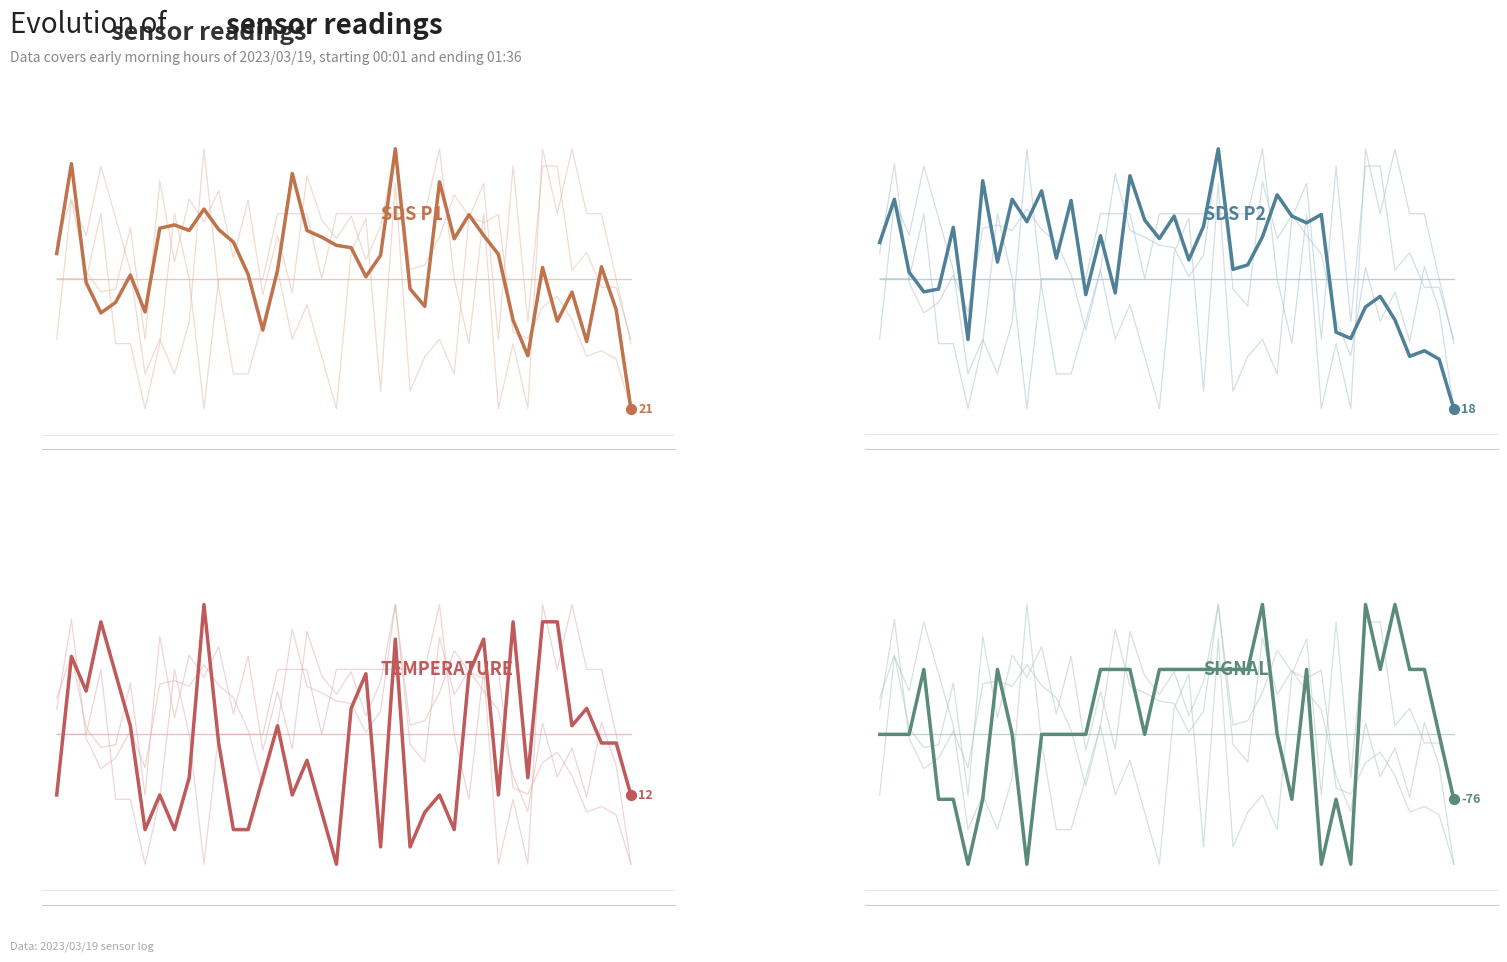

Which series has the largest Y range (max minus min)?

SDS_P1